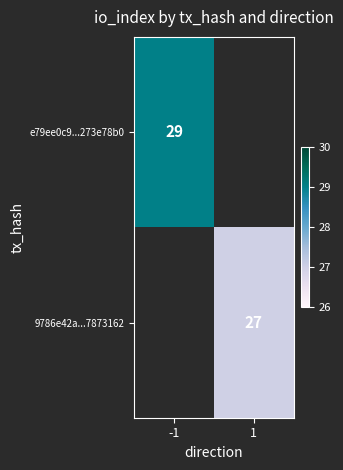

True or false: e79ee0c9...273e78b0 has a value of 51 at -1.

False